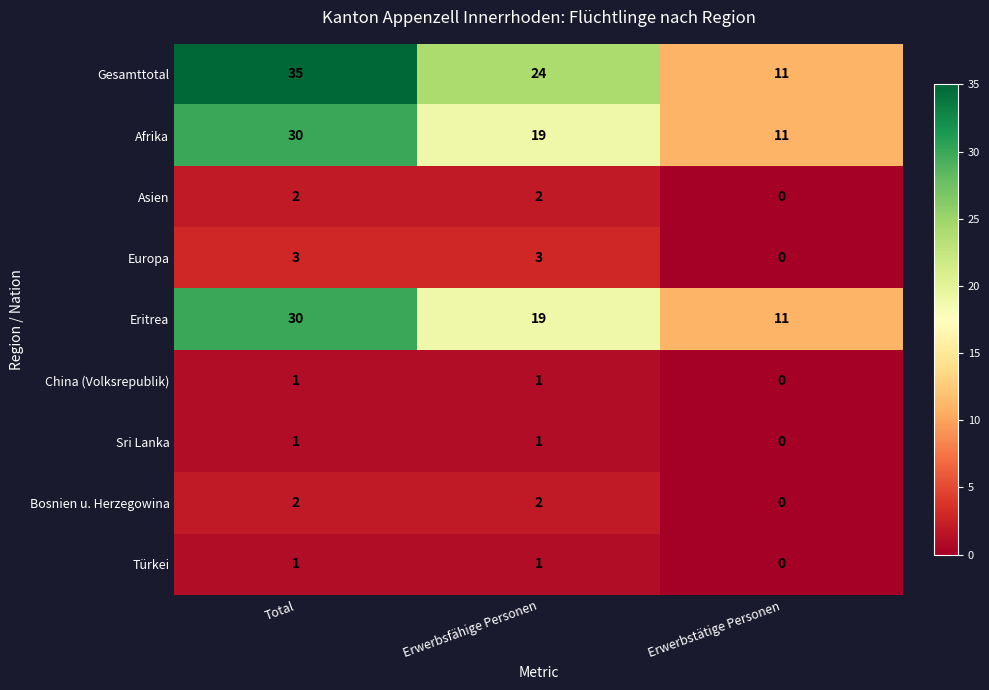

What is the sum of all Gesamttotal values?

70